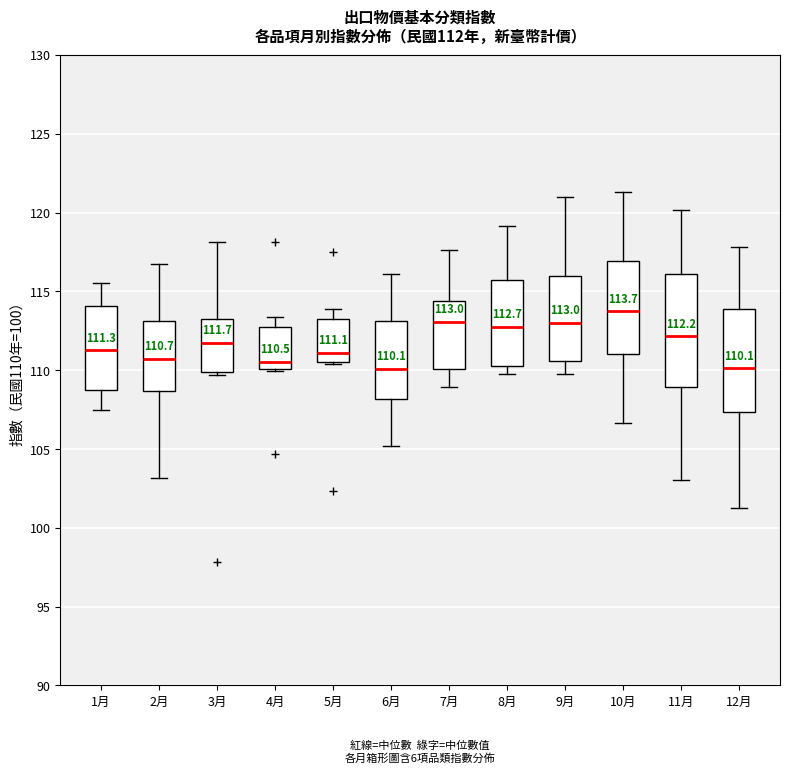

Which box's median line is the highest?

10月